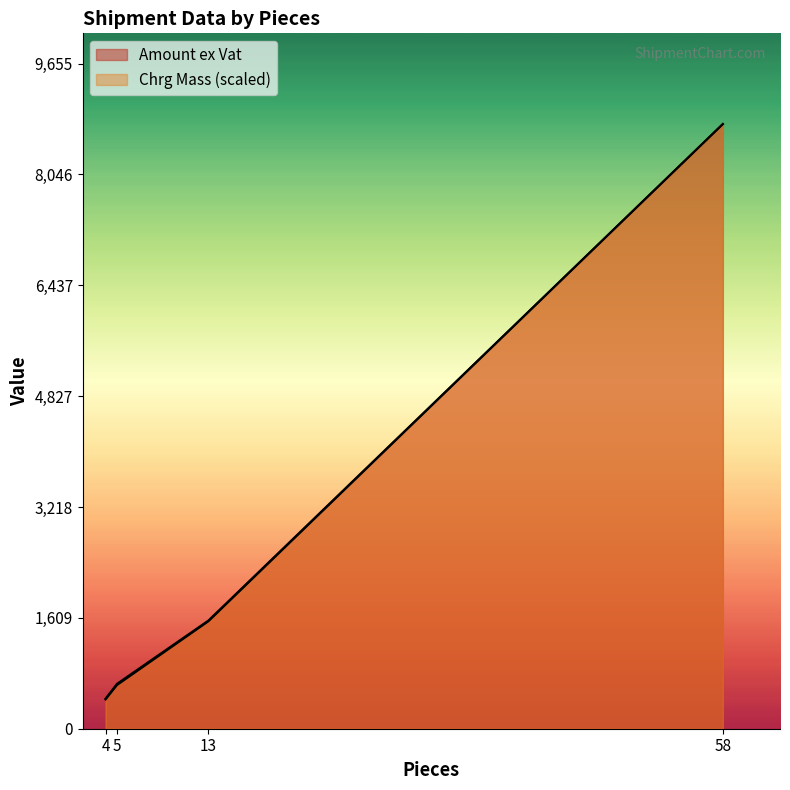

Between 4 and 58, which series saw the biggest shift?

Chrg Mass